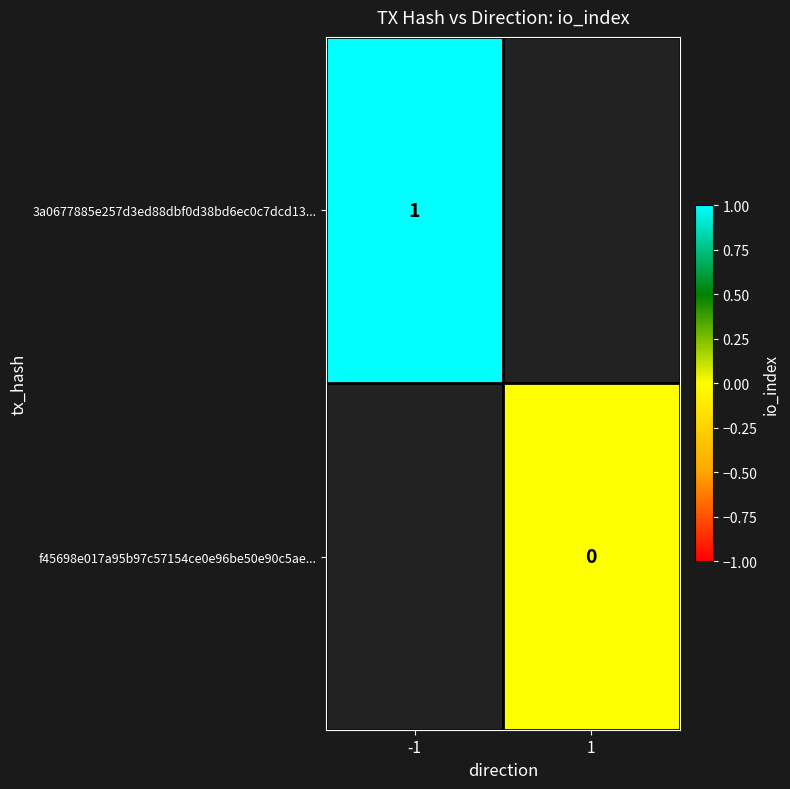

The 3a0677885e257d3ed88dbf0d38bd6ec0c7dcd13... series shows 0 at -1. True or false?

False